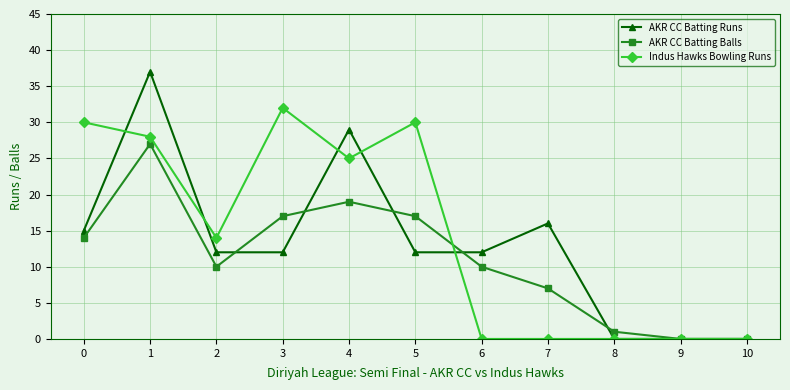

What is the difference between the AKR CC Batting Balls values at 5 and 1?

10